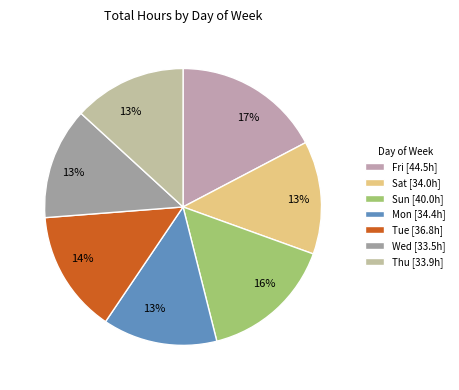

To the nearest percent, what is the average slice percentage?

14%